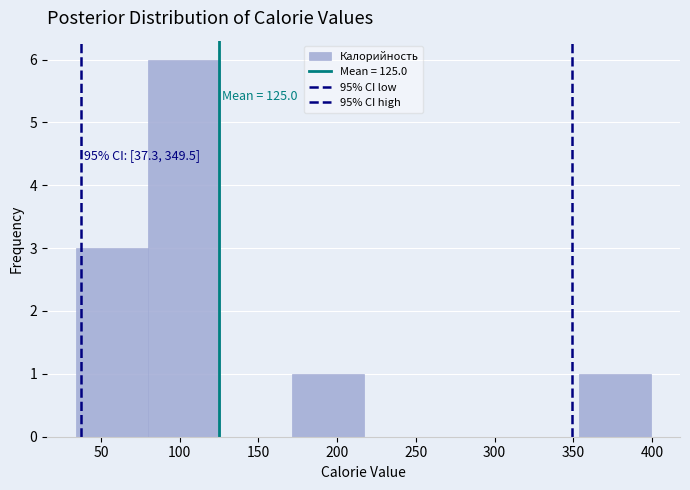

Which range on the x-axis has the tallest bar?

80 to 125